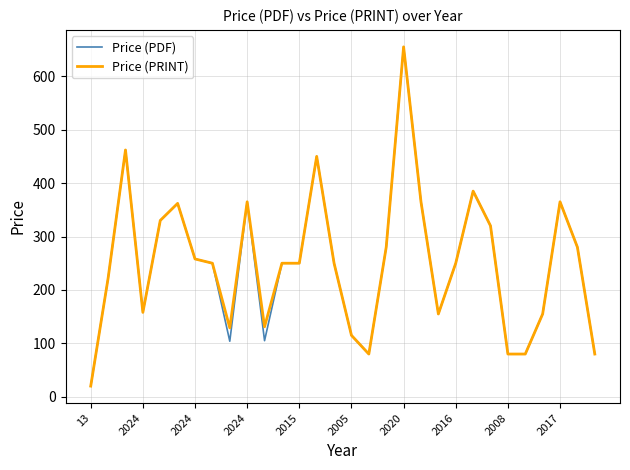

What is the highest value of the Price (PDF) series?

655